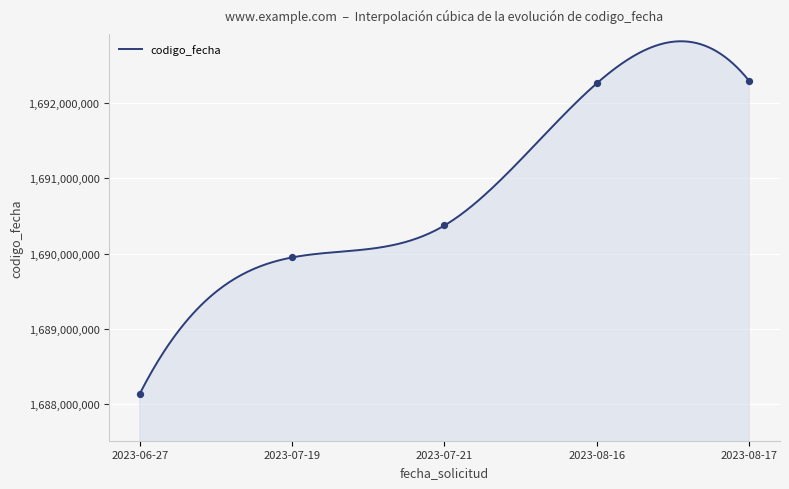

What is the change in value from 2023-07-19 to 2023-08-17?

+2340985